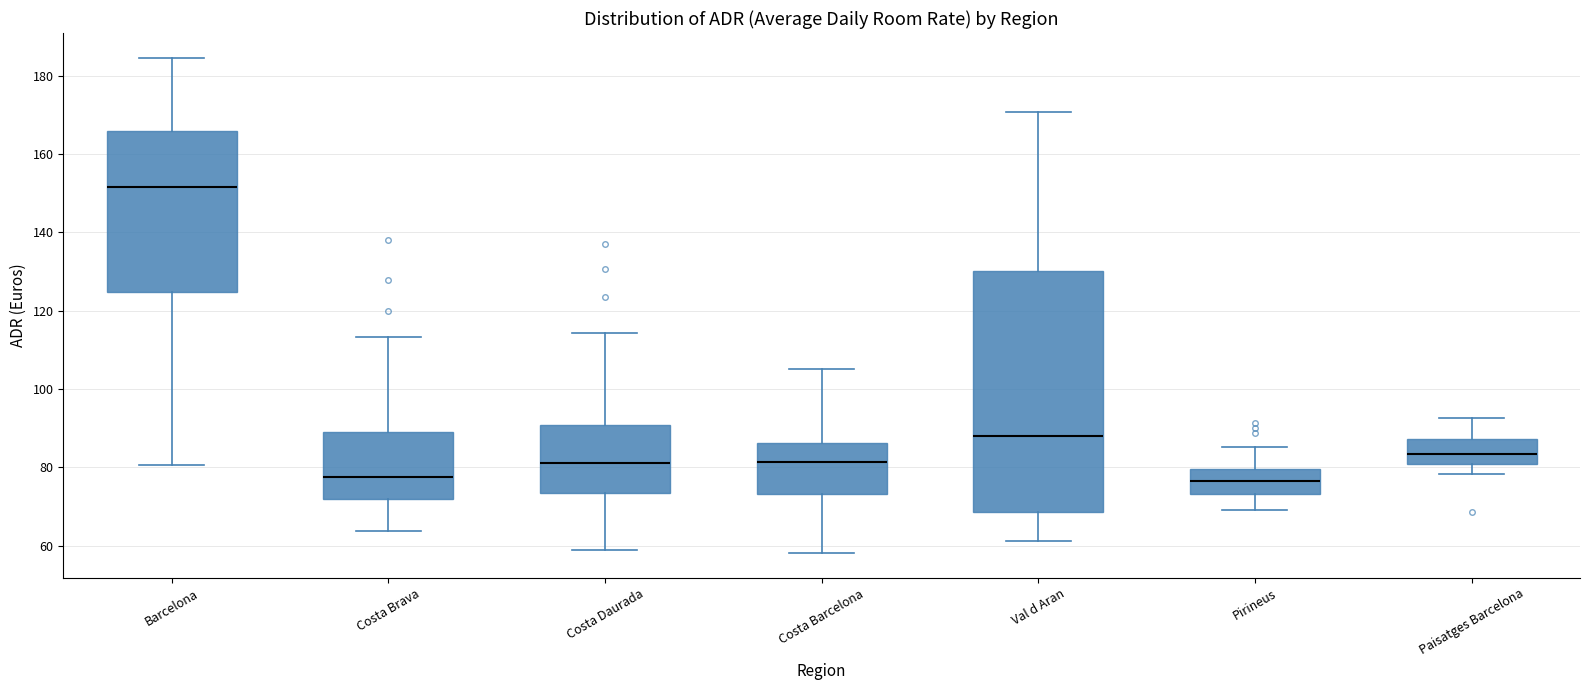

Which box is the tallest, from its lower edge to its upper edge?

Val d Aran